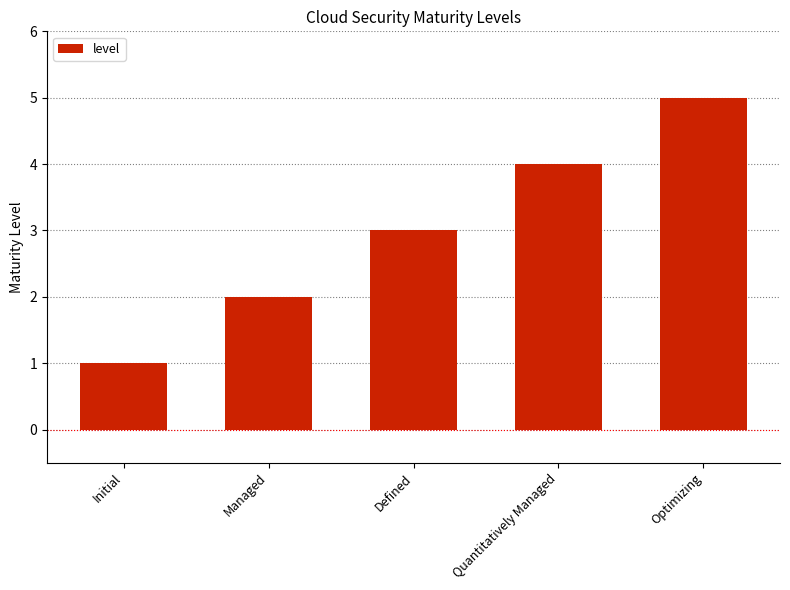

Reading left to right, list all the values displayed in this chart.

1	2	3	4	5